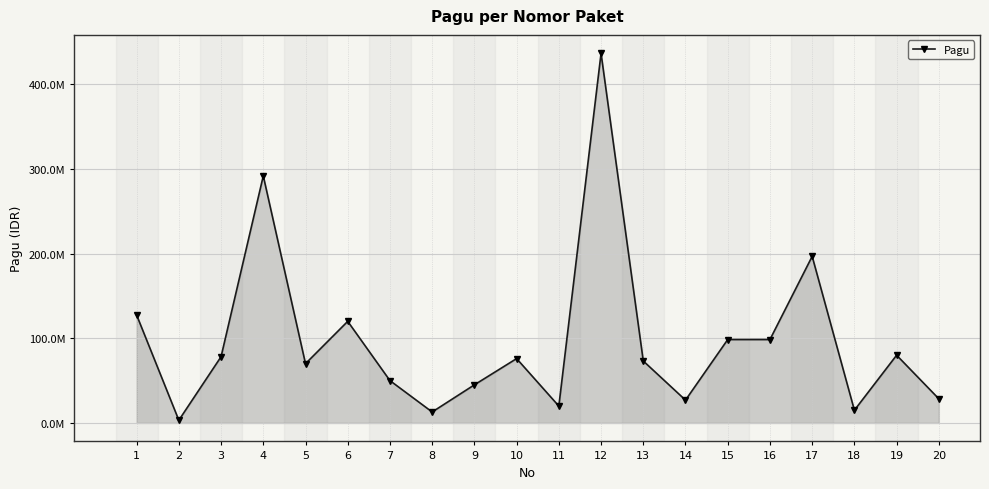

What is the difference between the maximum and minimum values?

433327200